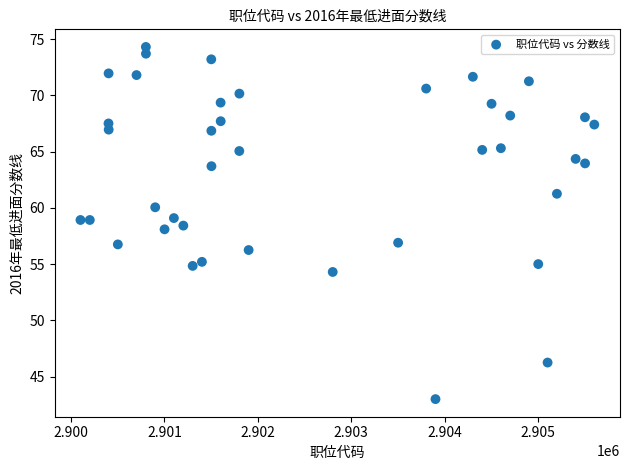

What is the range of X values (max minus min)?

5500.0